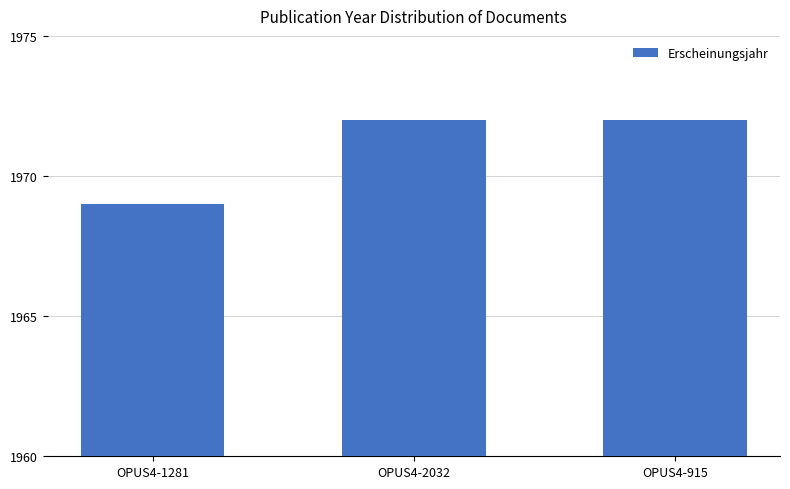

How many bars are there in total?

3